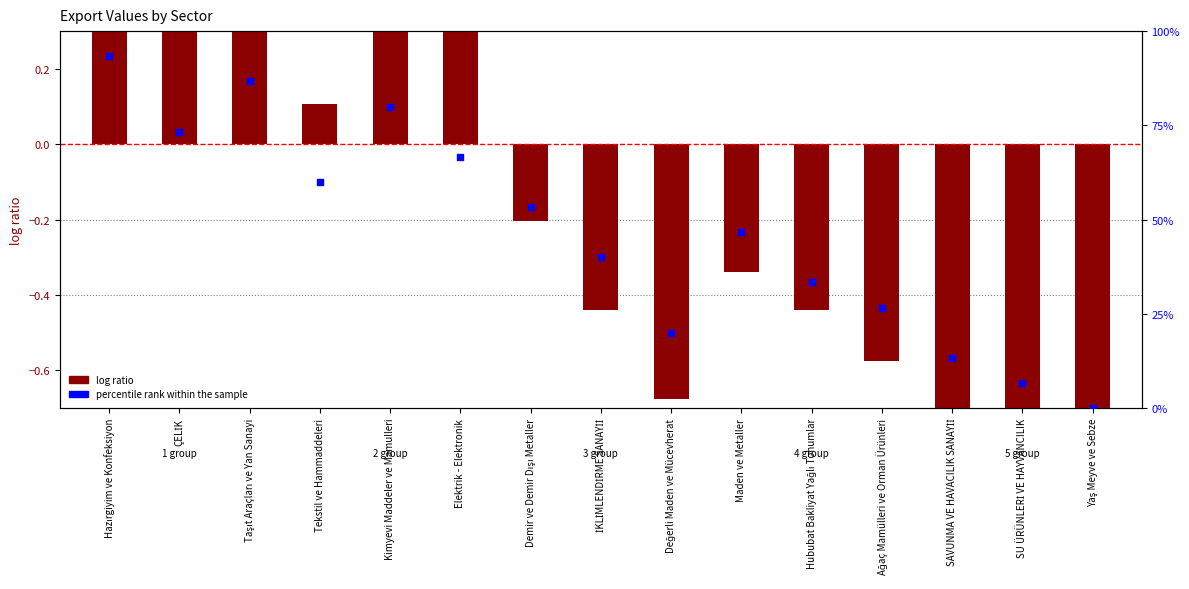

At how many categories does at least one series exceed 61?

5